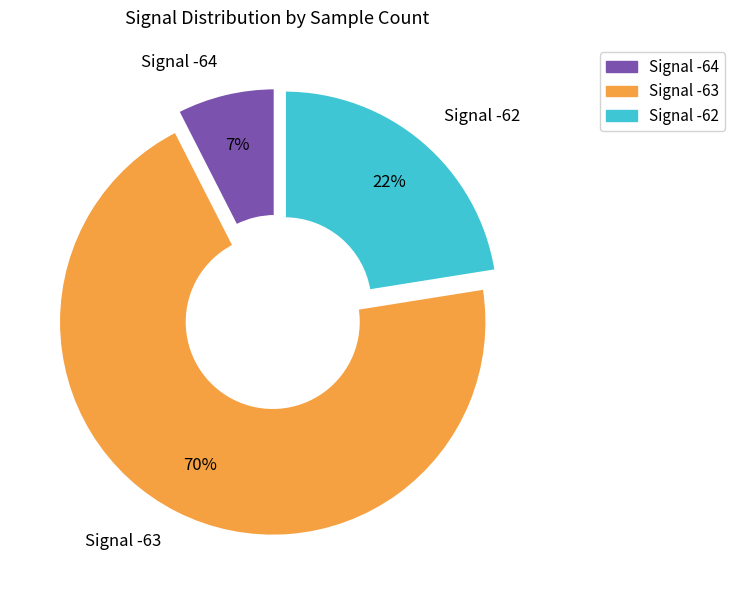

Is there any slice that represents more than half of the pie?

Yes